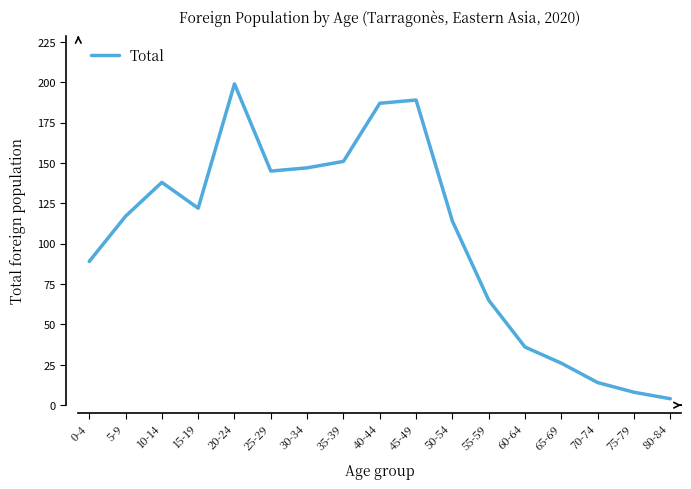

How many lines are shown in the chart?

1